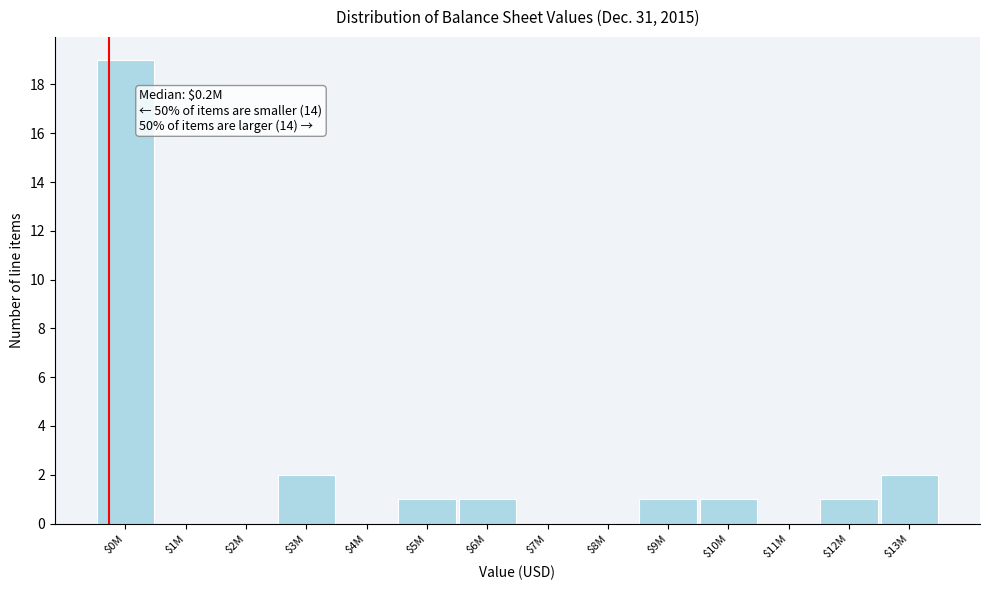

The value at $3M is 3. True or false?

False